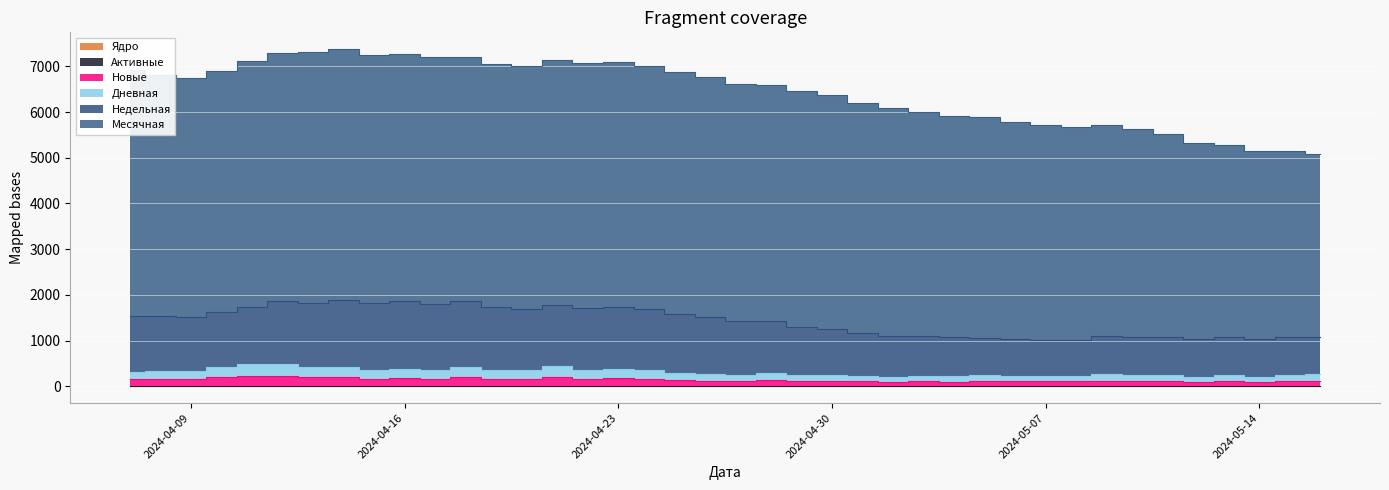

What is the spread (max minus min) of values at 2024-04-18?

5345